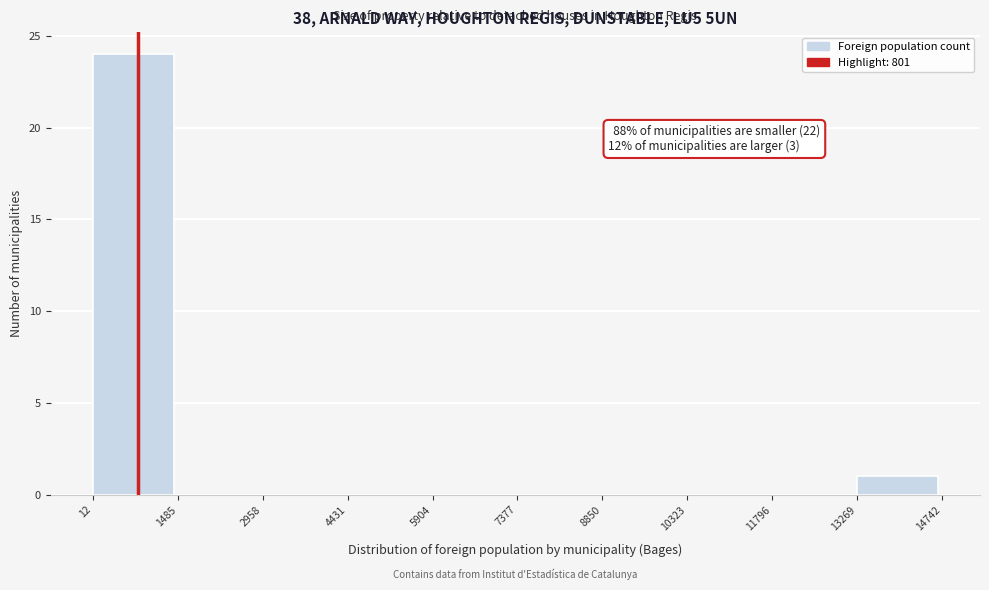

Over which range of the x-axis is the bar tallest?

12 to 1485